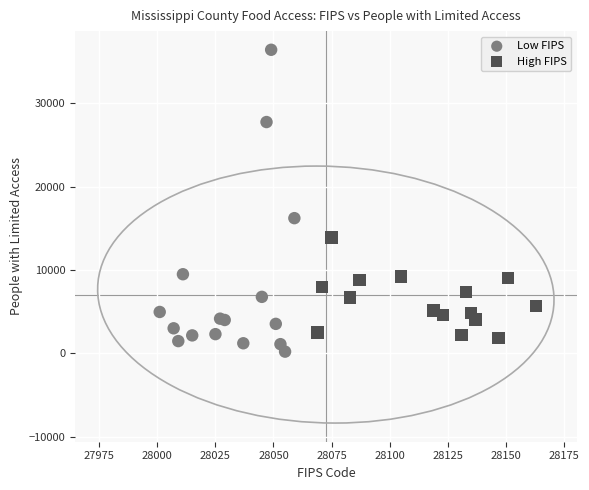

Which series contains the highest Y value?

Low FIPS